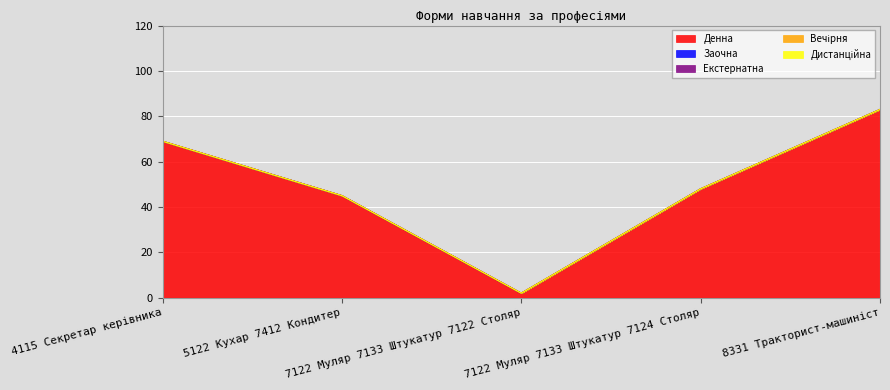

Reading left to right, extract all data points from this chart.

Денна: 4115 Секретар керівника=69	5122 Кухар 7412 Кондитер=45	7122 Муляр 7133 Штукатур 7122 Столяр=2	7122 Муляр 7133 Штукатур 7124 Столяр=48	8331 Тракторист-машиніст=83
Заочна: 4115 Секретар керівника=0	5122 Кухар 7412 Кондитер=0	7122 Муляр 7133 Штукатур 7122 Столяр=0	7122 Муляр 7133 Штукатур 7124 Столяр=0	8331 Тракторист-машиніст=0
Екстернатна: 4115 Секретар керівника=0	5122 Кухар 7412 Кондитер=0	7122 Муляр 7133 Штукатур 7122 Столяр=0	7122 Муляр 7133 Штукатур 7124 Столяр=0	8331 Тракторист-машиніст=0
Вечірня: 4115 Секретар керівника=0	5122 Кухар 7412 Кондитер=0	7122 Муляр 7133 Штукатур 7122 Столяр=0	7122 Муляр 7133 Штукатур 7124 Столяр=0	8331 Тракторист-машиніст=0
Дистанційна: 4115 Секретар керівника=0	5122 Кухар 7412 Кондитер=0	7122 Муляр 7133 Штукатур 7122 Столяр=0	7122 Муляр 7133 Штукатур 7124 Столяр=0	8331 Тракторист-машиніст=0